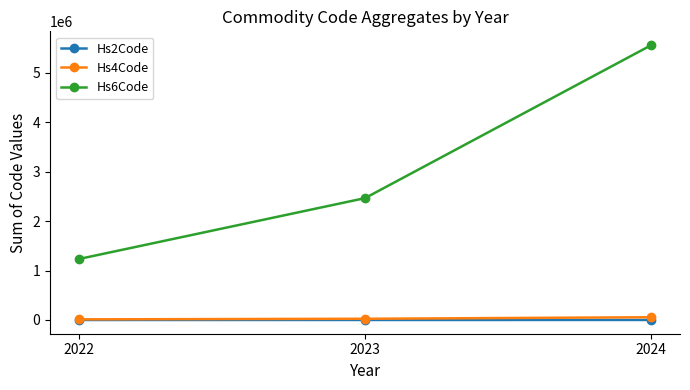

What is the spread (max minus min) of values at 2022?

1231249